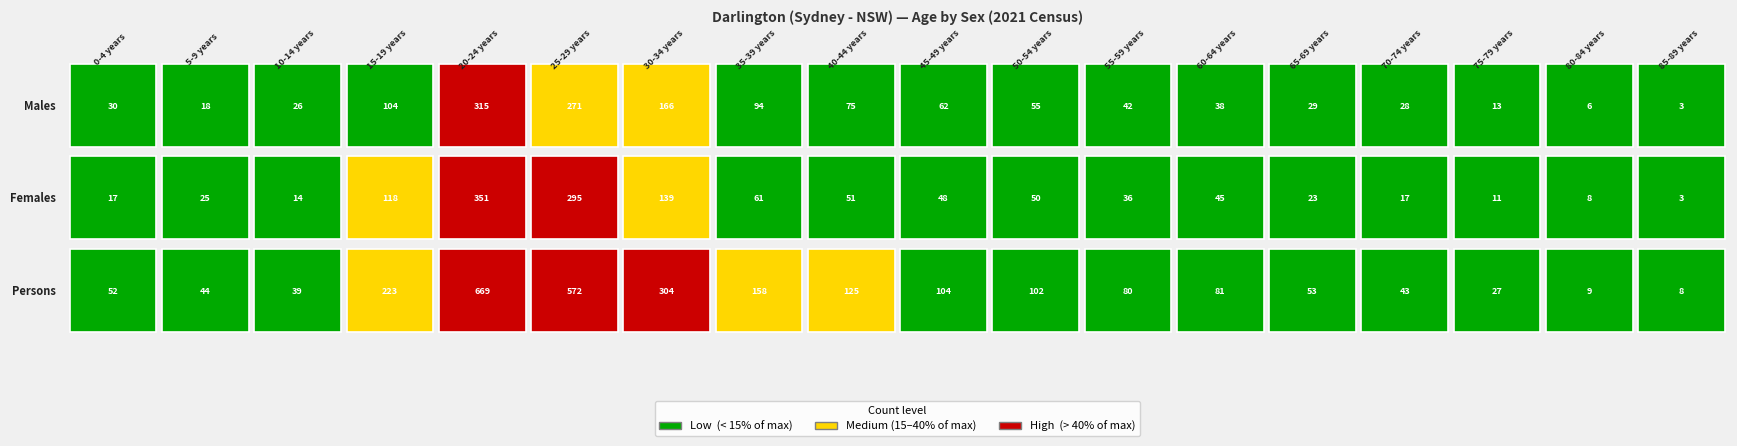

Is the value of Persons at 65-69 years greater than the value of Males at 35-39 years?

No